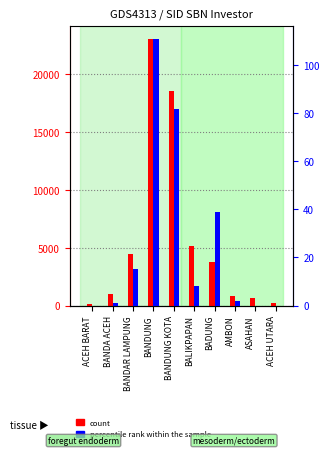

What is the value of the percentile rank within the sample bar at the 3rd from the left?

15